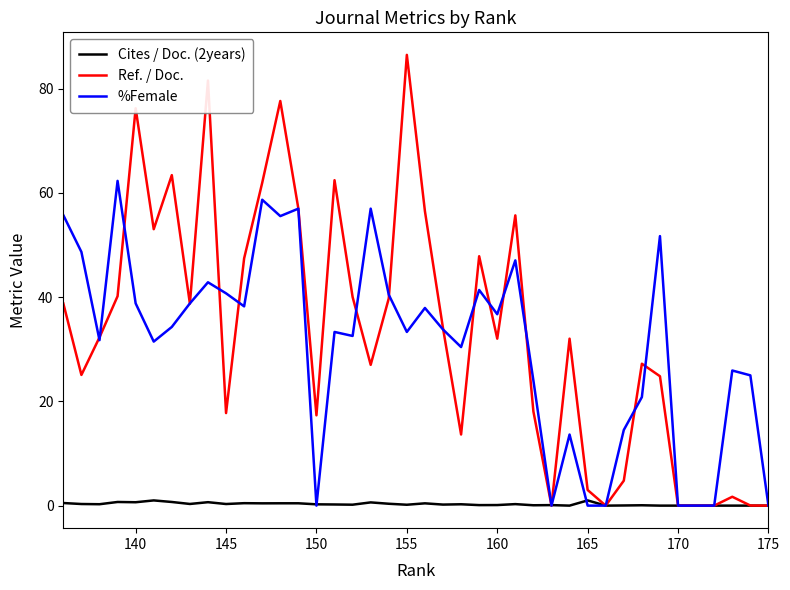

What is the sum of all %Female values?

1234.6